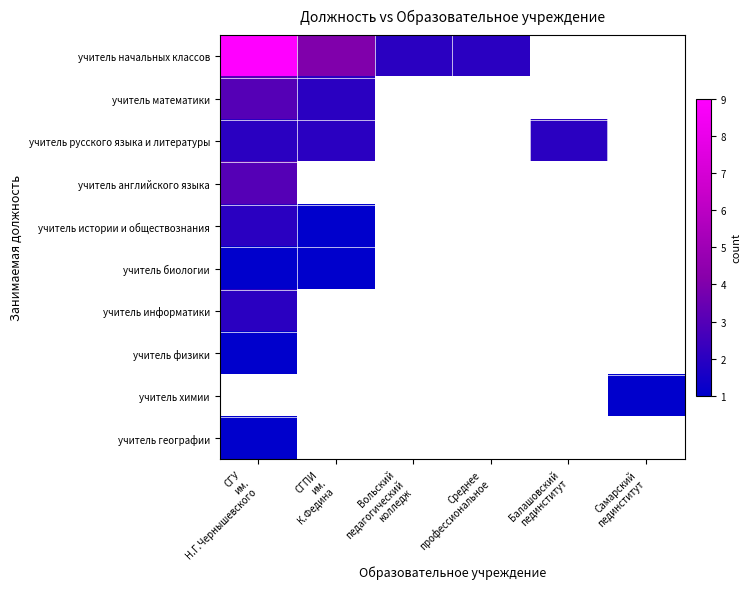

What is the greatest value displayed?

9.0